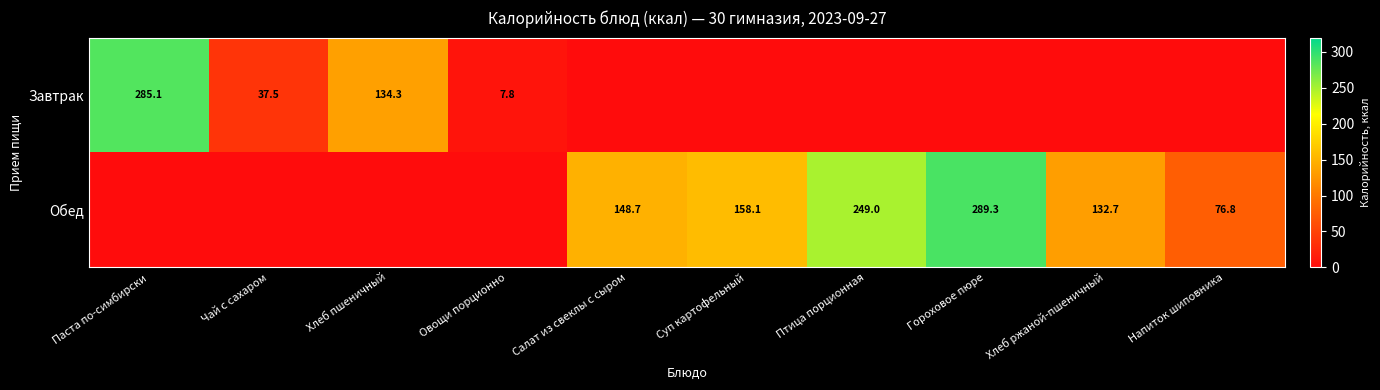

Is the value of Завтрак at Хлеб пшеничный greater than the value of Обед at Напиток шиповника?

Yes